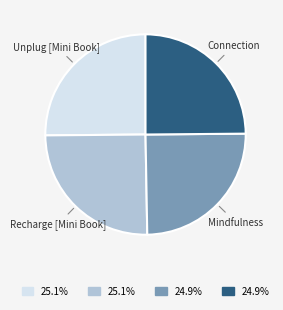

Does any single category account for the majority?

No